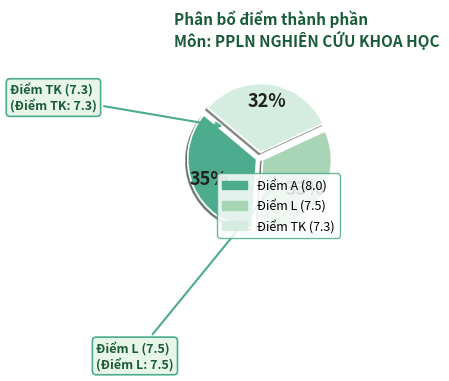

Does any single category account for the majority?

No